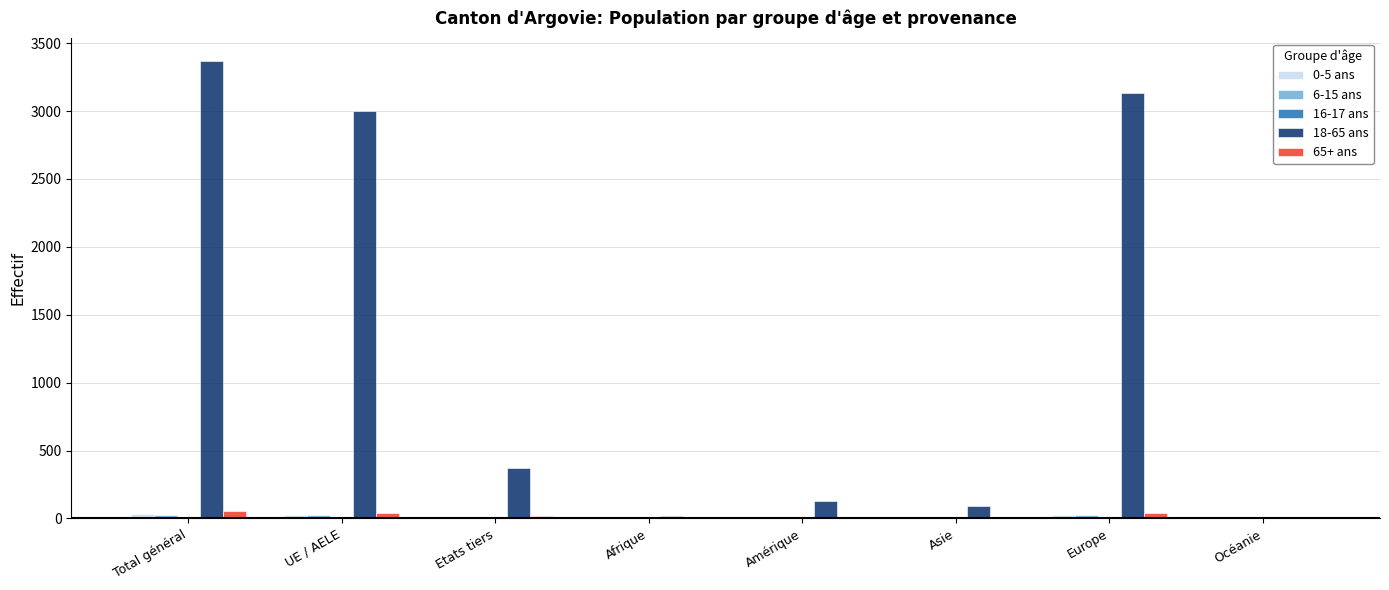

At which category is the sum across all series the highest?

Total général